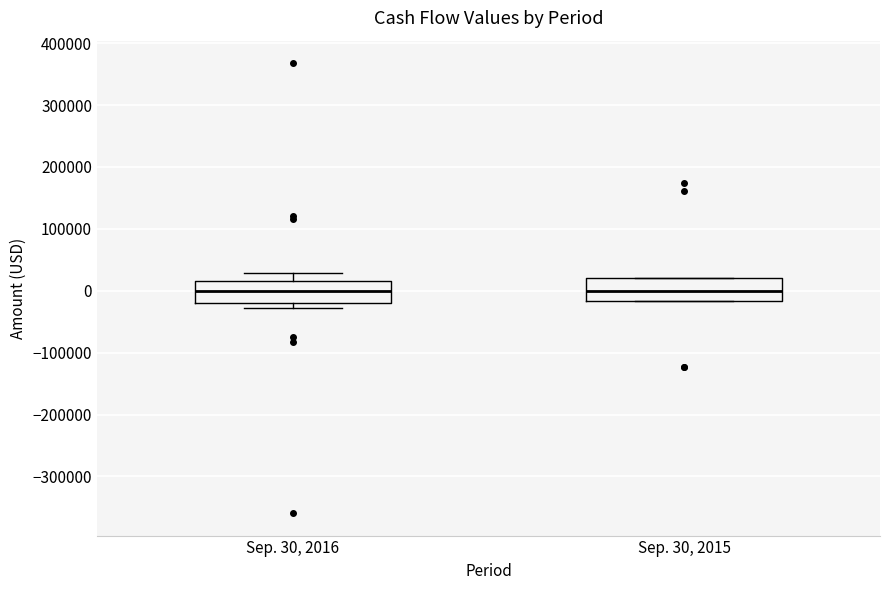

Reading left to right, read every box against the y-axis: the position of its median line, the range the box covers, and the ends of its whiskers. The values are not printed on the chart, so give them approximately, as read against the axis.

Sep. 30, 2016: median 0, box -20000 to 20000, whiskers -30000 to 30000
Sep. 30, 2015: median 0, box -20000 to 20000, whiskers -20000 to 20000